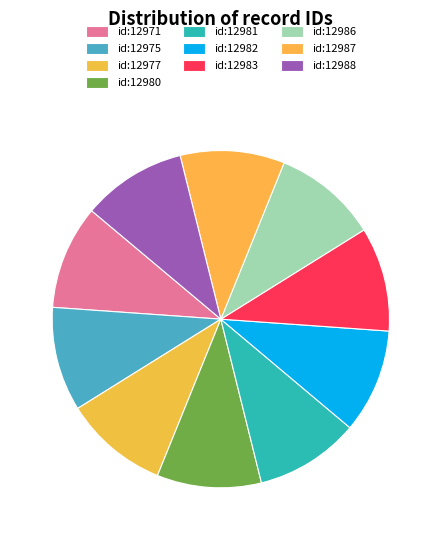

What is the ratio of the value at id:12988 to the value at id:12977?

1.0